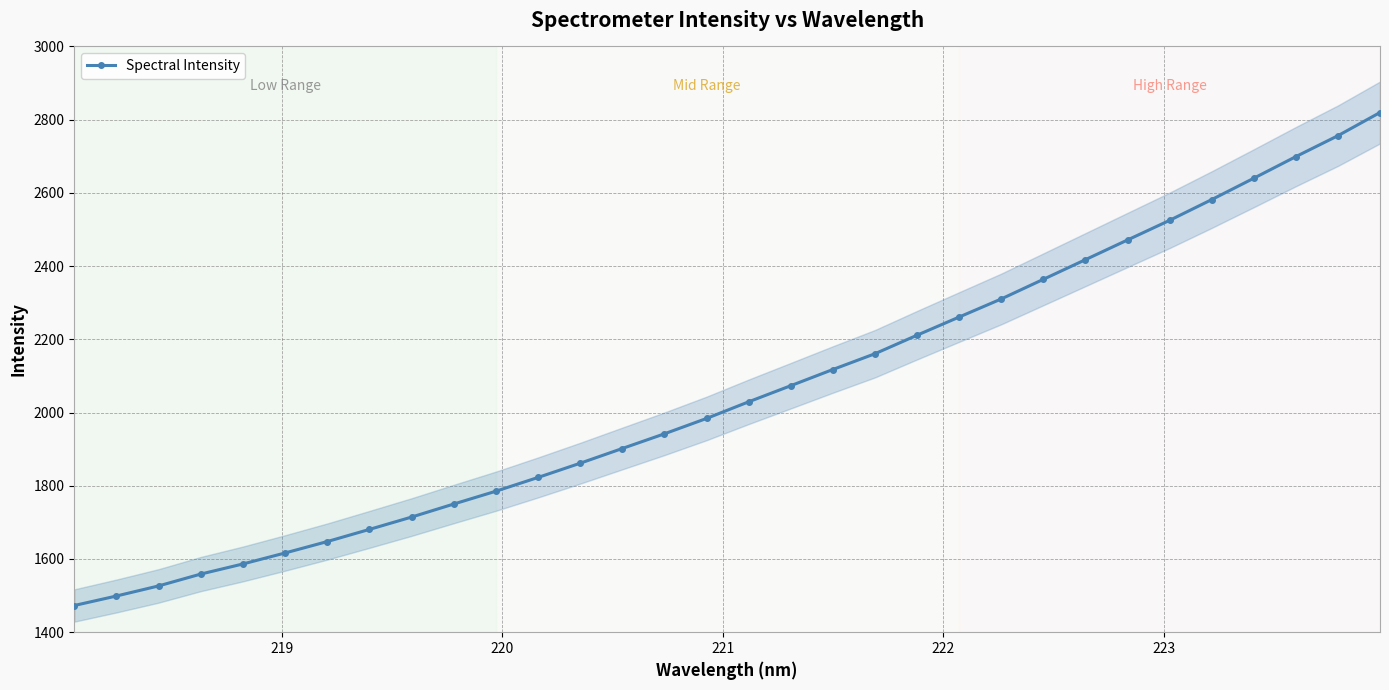

How many data points does each series have?

32